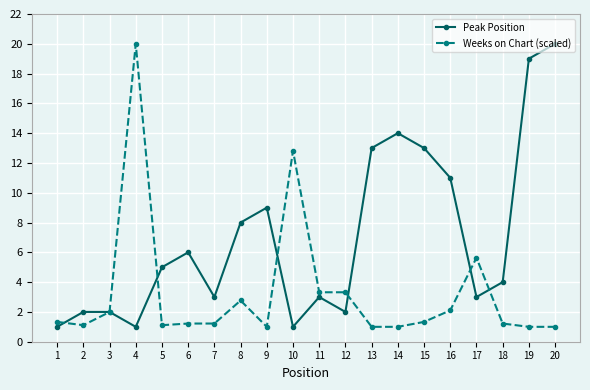

Reading left to right, what are all the values shown in this chart?

Peak Position: 1.0	2.0	2.0	1.0	5.0	6.0	3.0	8.0	9.0	1.0	3.0	2.0	13.0	14.0	13.0	11.0	3.0	4.0	19.0	20.0
Weeks on Chart (scaled): 1.3	1.1	2.0	20.0	1.1	1.2	1.2	2.8	1.0	12.8	3.3	3.3	1.0	1.0	1.3	2.1	5.6	1.2	1.0	1.0